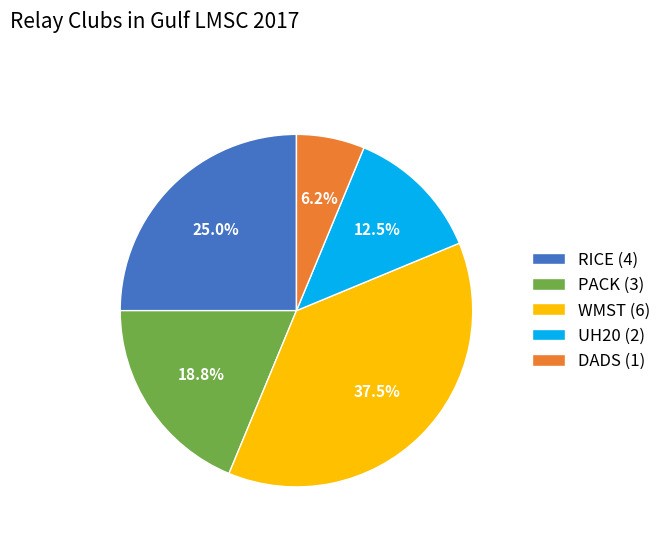

Approximately how many times larger is the value at RICE (4) compared to PACK (3)?

1.3